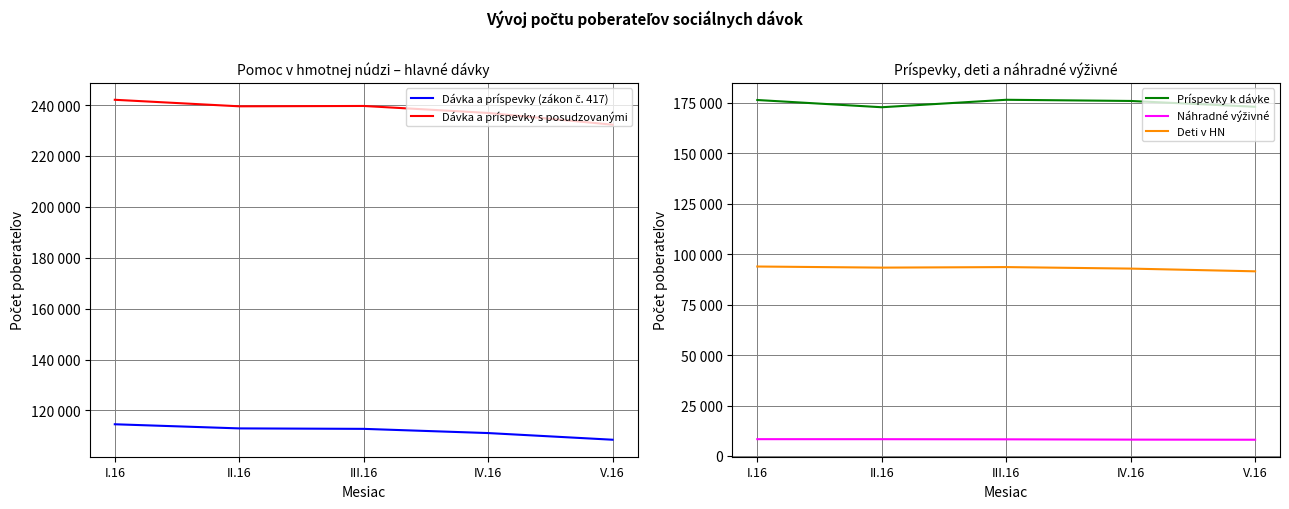

Reading left to right, extract all data points from this chart.

Dávka a príspevky (zákon č. 417): 114575	112951	112770	111119	108502
Dávka a príspevky s posudzovanými: 242057	239491	239627	236882	232269
Príspevky k dávke: 176312	172734	176425	175843	172964
Náhradné výživné: 8331	8316	8248	8107	8052
Deti v HN: 93842	93296	93561	92813	91463